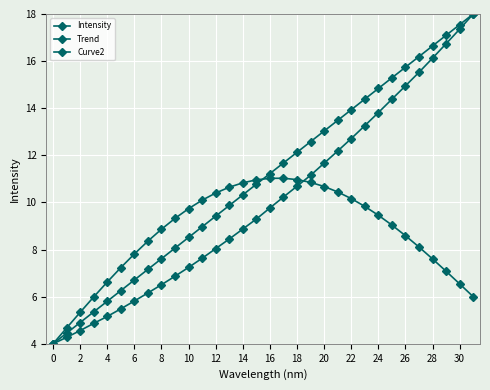

How many lines are shown in the chart?

3